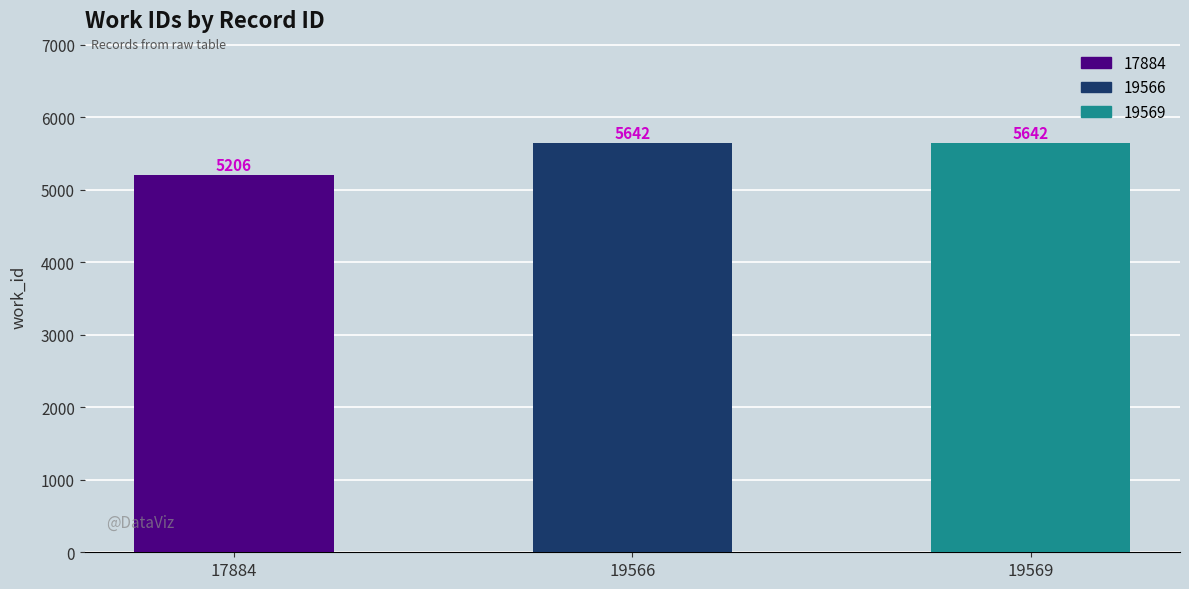

What is the minimum value shown in the chart?

5206